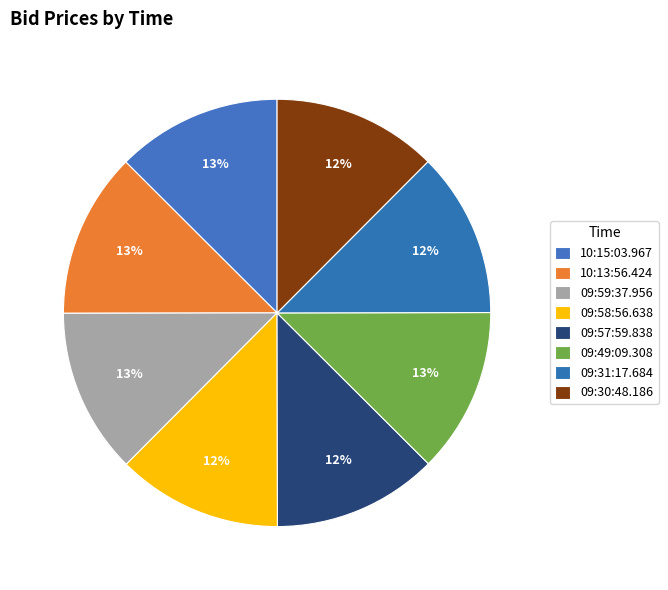

How many segments does this pie chart have?

8